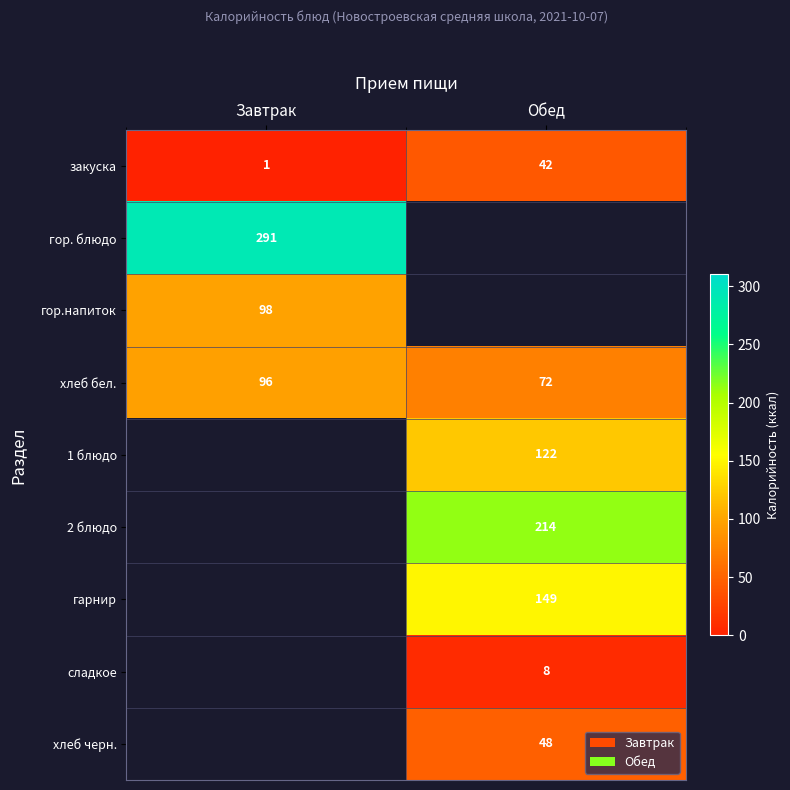

List the labels in order of закуска value, largest first.

Обед, Завтрак